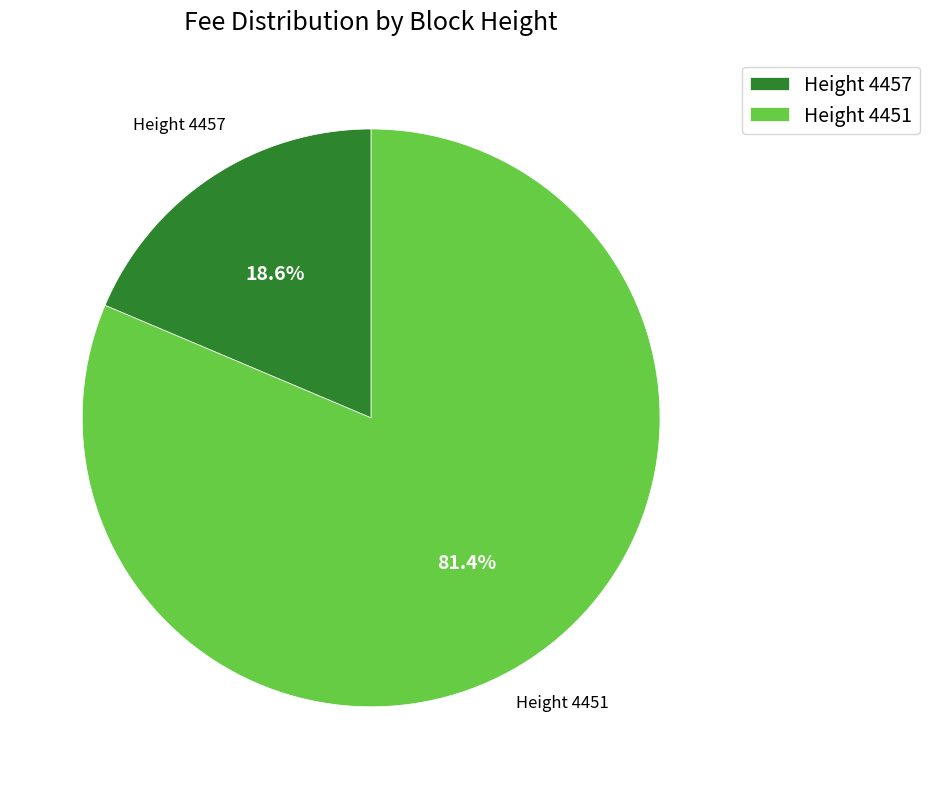

What is the ratio of the value at Height 4451 to the value at Height 4457?

4.4